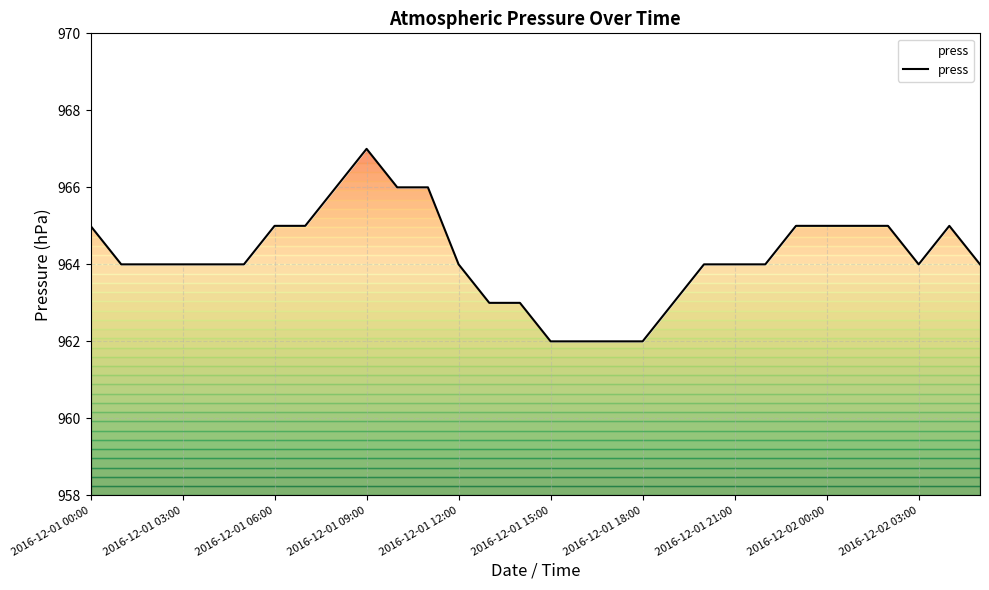

The chart shows a value of 1306 at 22. True or false?

False